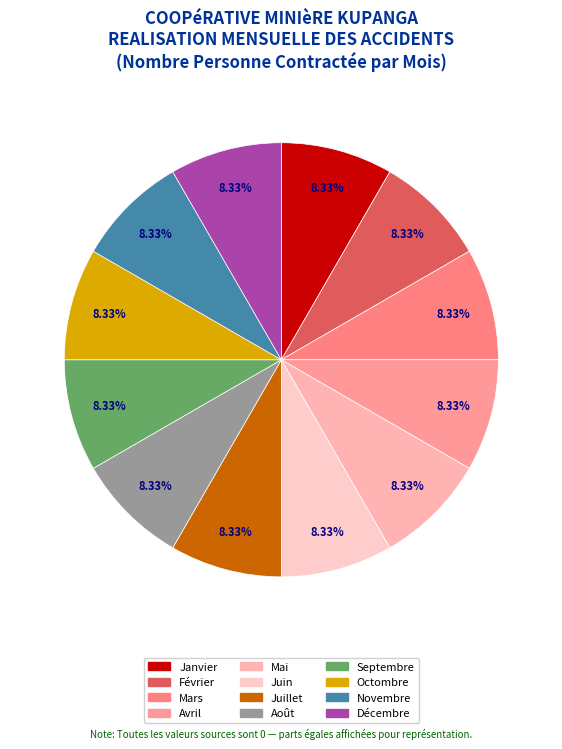

How many segments does this pie chart have?

12